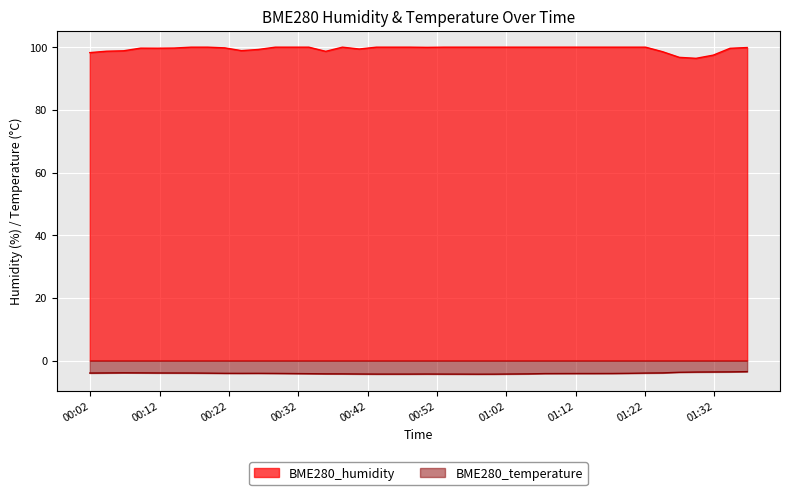

At which label does BME280_temperature reach its peak?

2024/01/19 01:36:44